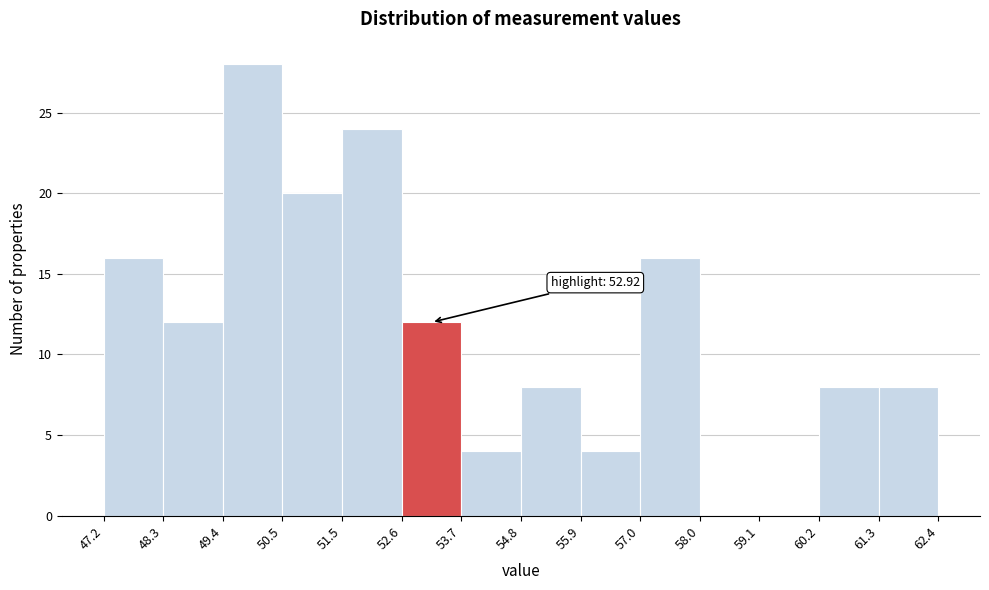

Over which range of the x-axis is the bar tallest?

49.4 to 50.5